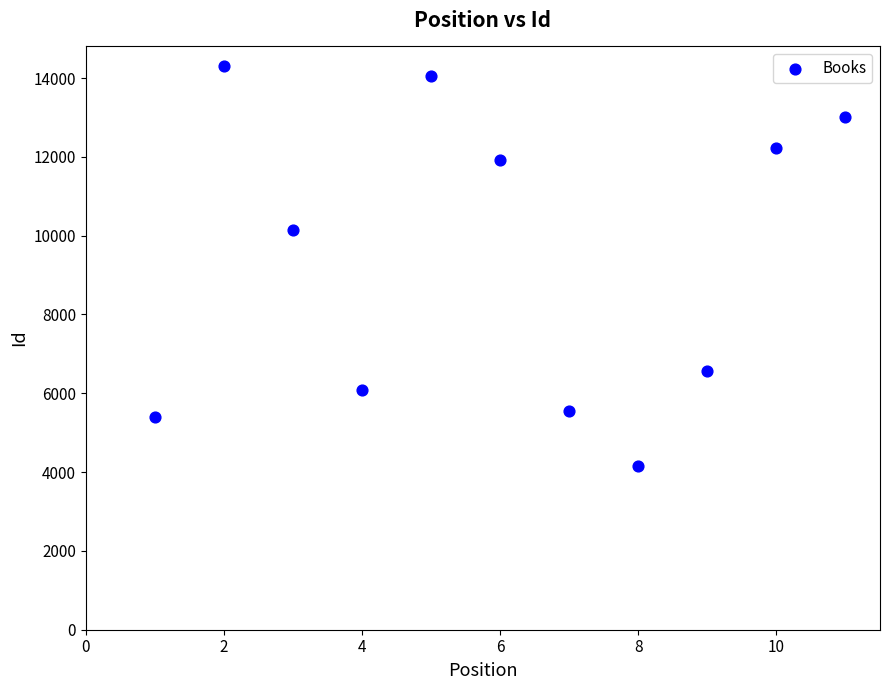

What Y value in the scatter plot is closest to 9225?

10144